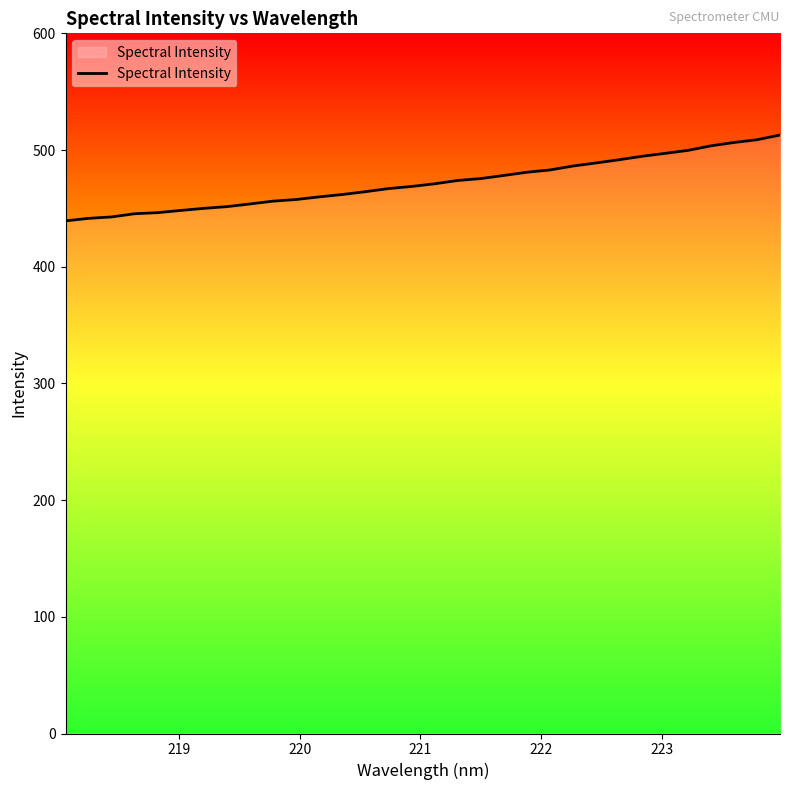

What is the difference between the maximum and minimum values?

73.5